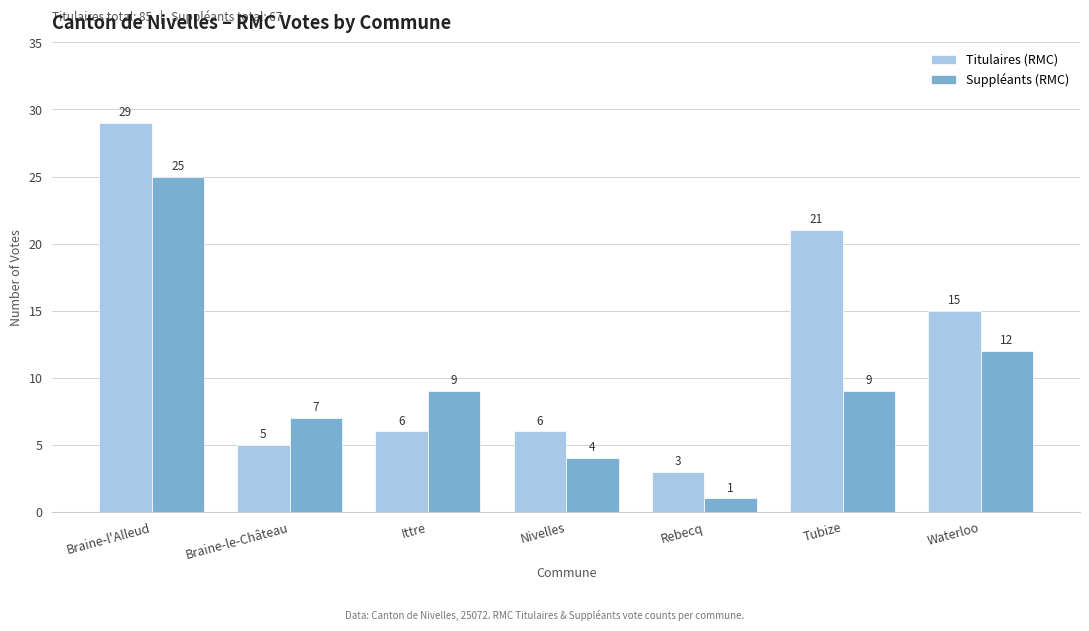

Rank the series at Rebecq from lowest to highest value.

Suppléants (RMC), Titulaires (RMC)